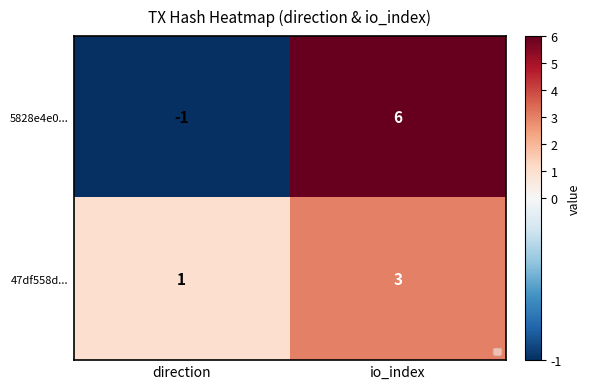

Rank the series by their average value, from lowest to highest.

47df558d..., 5828e4e0...